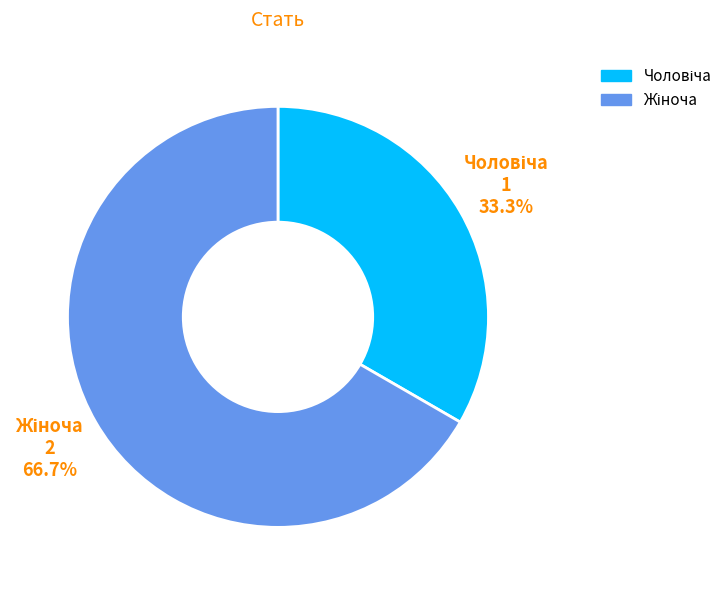

Is there any slice that represents more than half of the pie?

Yes